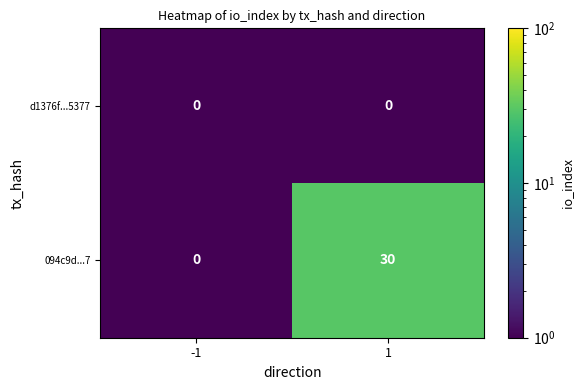

What is the approximate value of 094c9d...7 at 1, to the nearest 10?

30